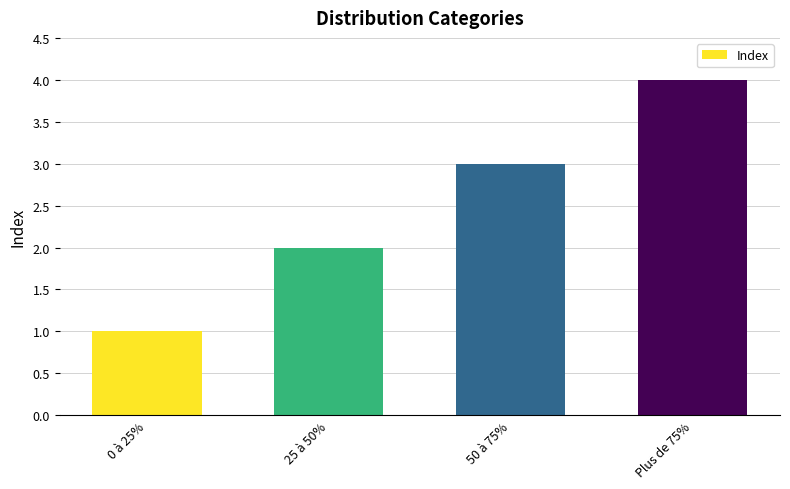

True or false: the data shows 2 at 25 à 50%.

True